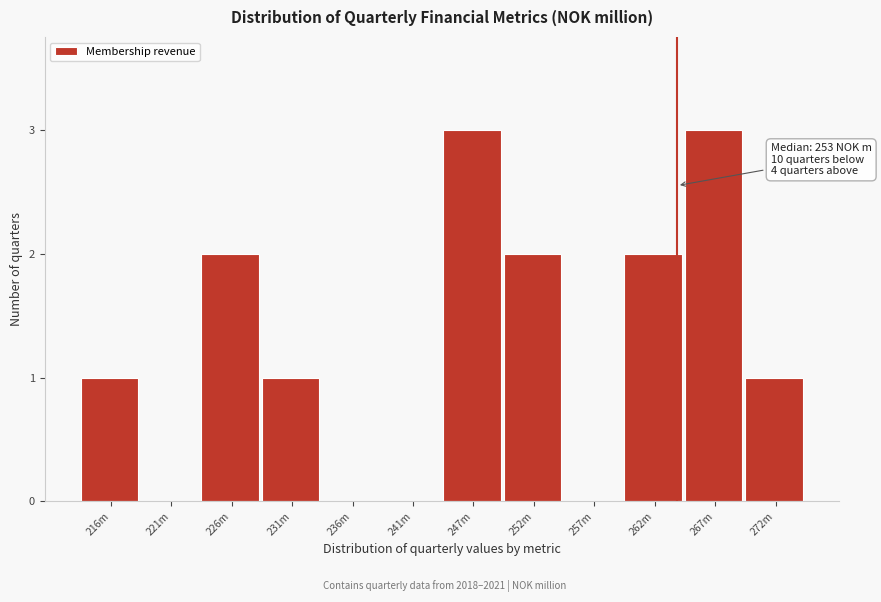

Reading left to right, extract all data points from this chart.

216m=1	221m=0	226m=2	231m=1	236m=0	241m=0	247m=3	252m=2	257m=0	262m=2	267m=3	272m=1